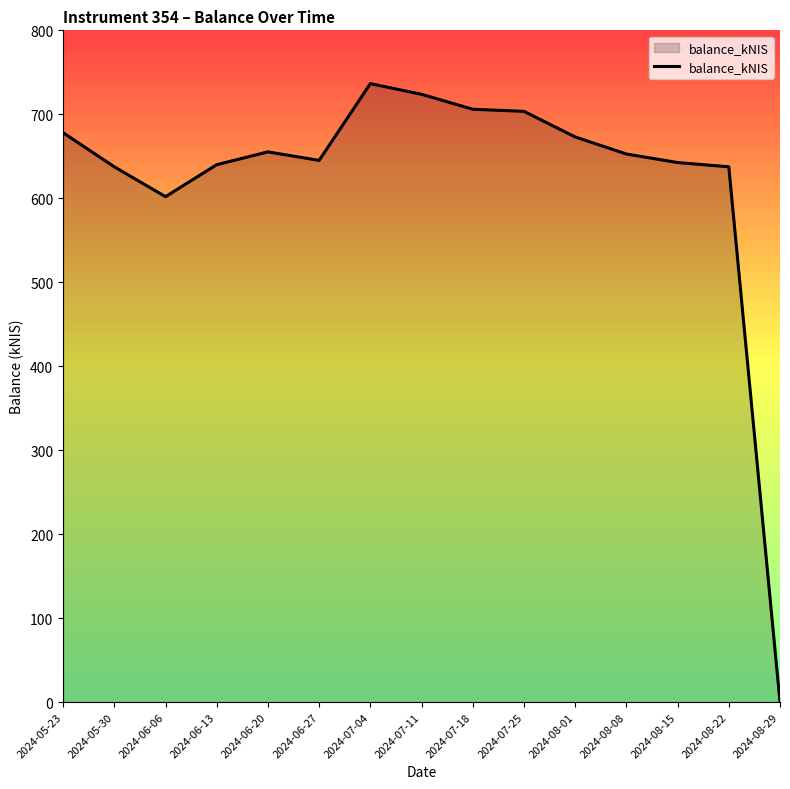

What is the ratio of the value at 2024-05-30 to the value at 2024-08-08?

1.0